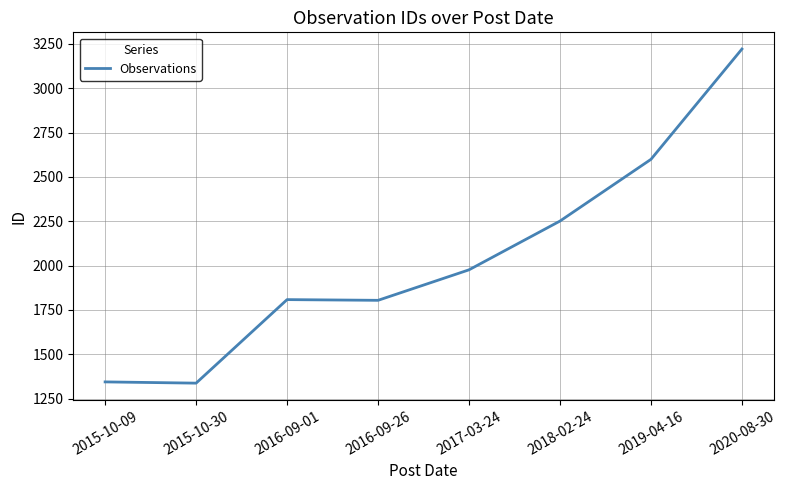

What is the sum of the values at 2016-09-01 and 2019-04-16?

4407